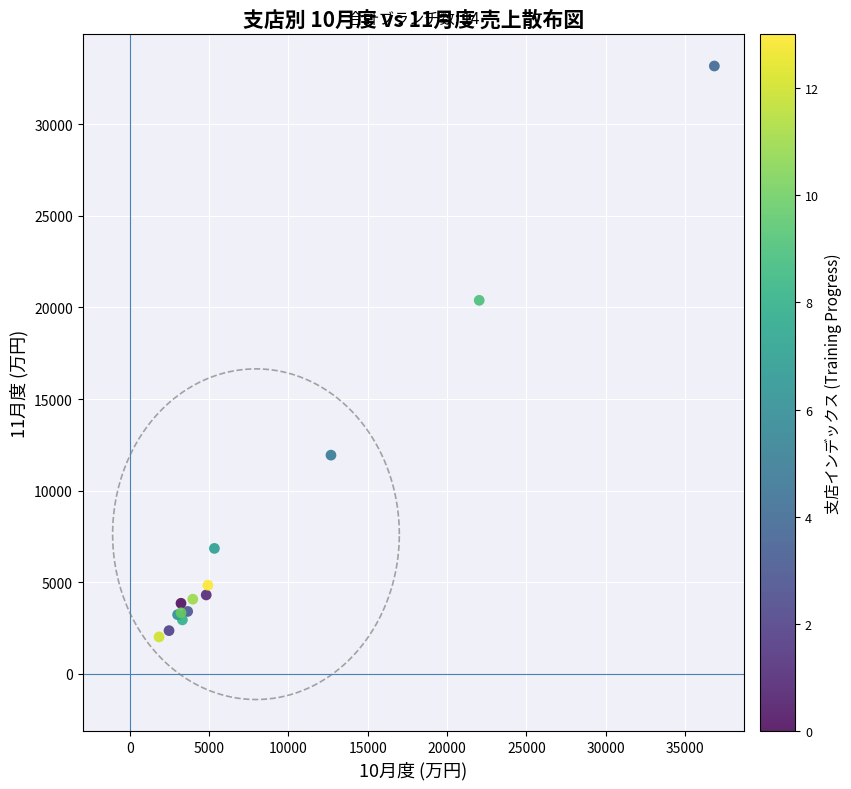

What Y value in the scatter plot is closest to 17597?

20391